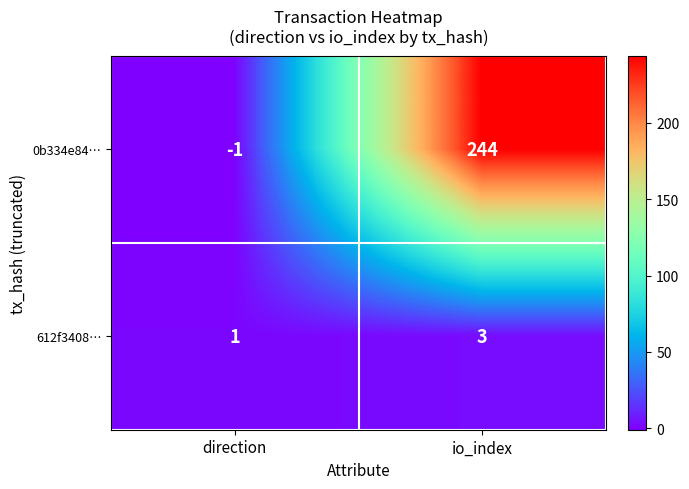

The 0b334e84… series shows 244 at io_index. True or false?

True